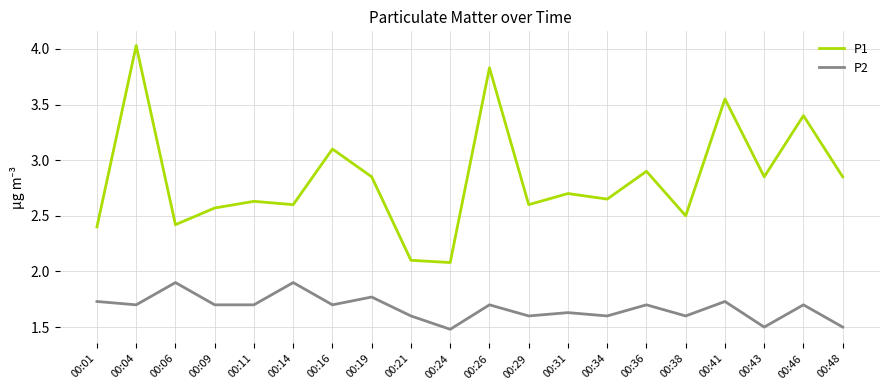

The P2 series shows 1.5 at 00:48. True or false?

True